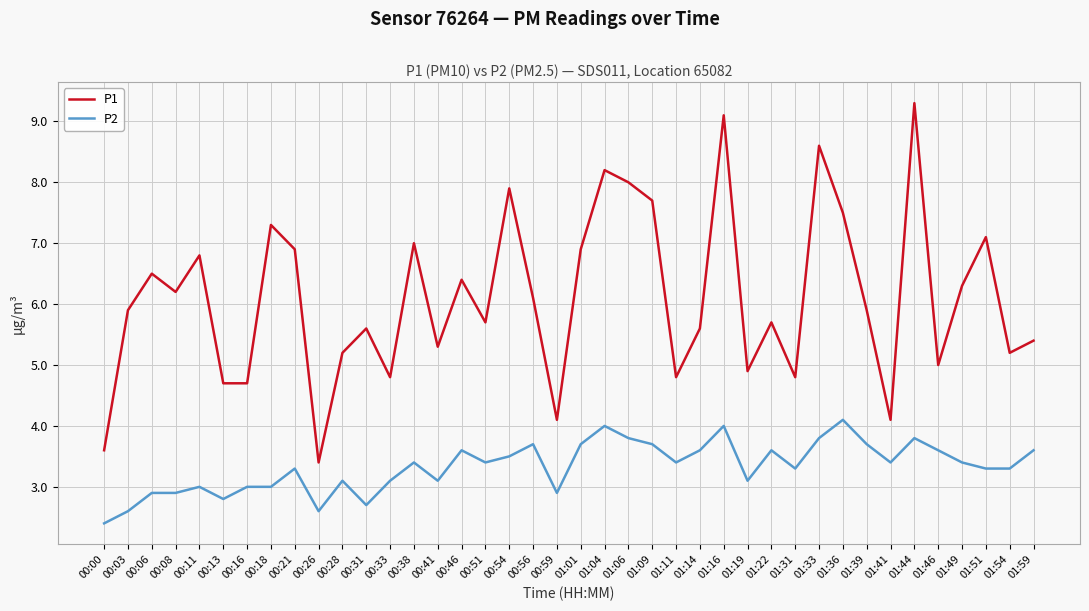

True or false: P2 has a value of 0.8 at 00:08.

False